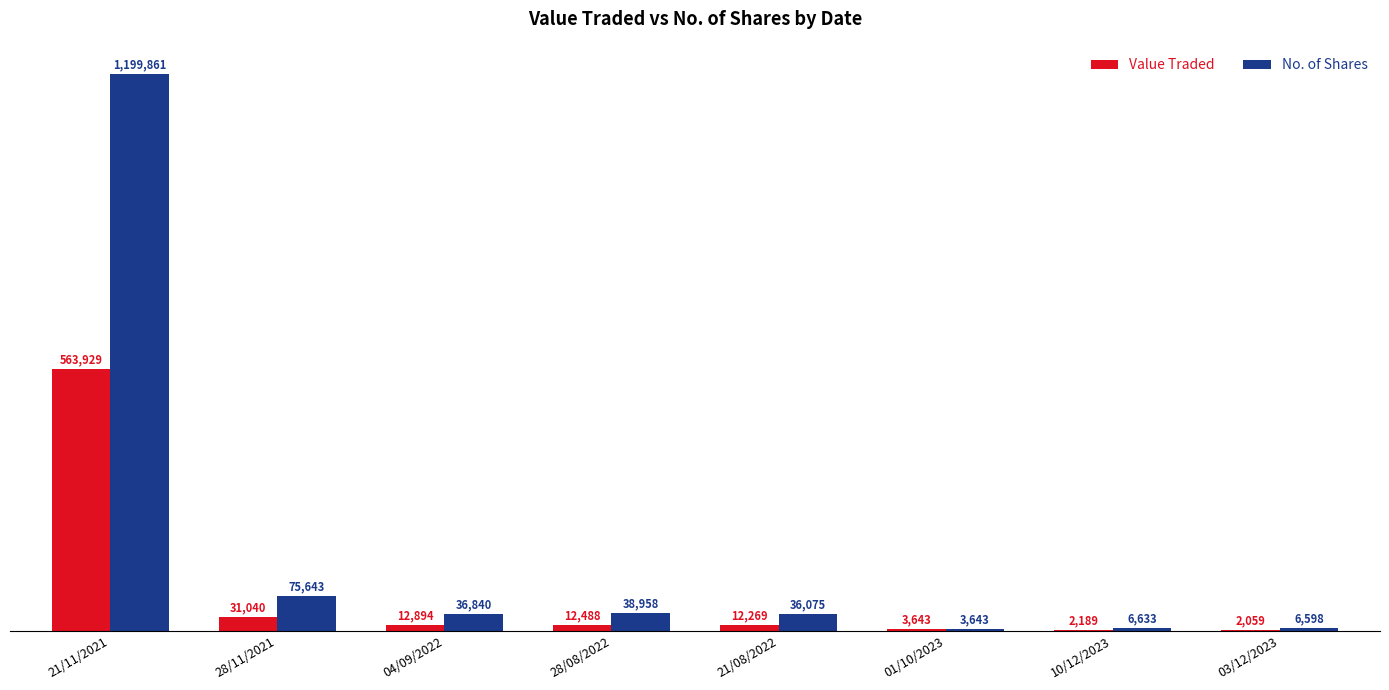

What is the label of the 5th bar from the left?

21/08/2022